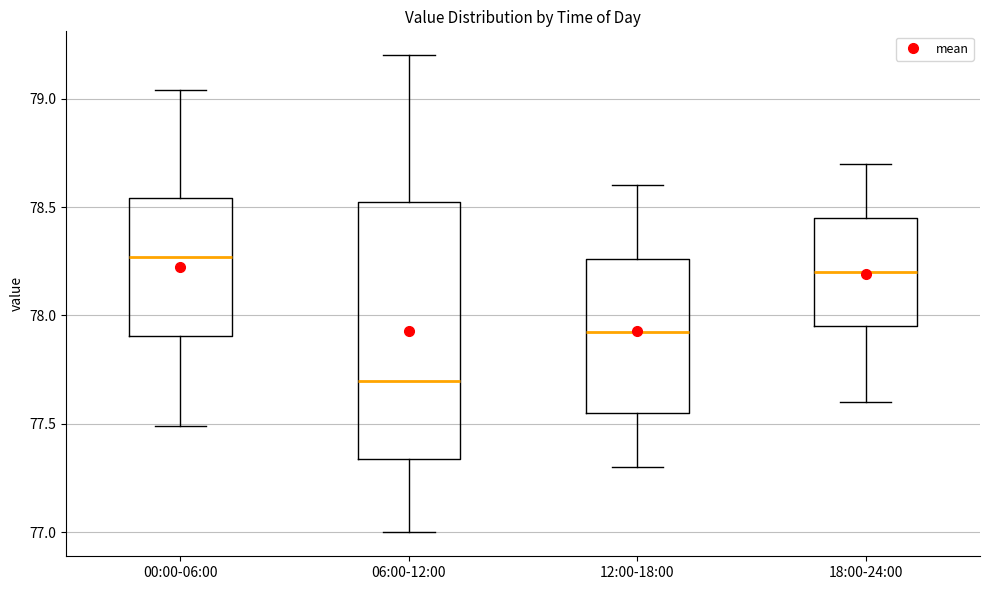

Reading left to right, transcribe this box plot: for each box, give where its median line is, the range the box spans, and where its two whiskers end, as read against the y-axis. The values are not printed on the chart, so give them approximately, as read against the axis.

00:00-06:00: median 78.25, box 77.90 to 78.55, whiskers 77.50 to 79.05
06:00-12:00: median 77.70, box 77.35 to 78.55, whiskers 77.00 to 79.20
12:00-18:00: median 77.95, box 77.55 to 78.25, whiskers 77.30 to 78.60
18:00-24:00: median 78.20, box 77.95 to 78.45, whiskers 77.60 to 78.70